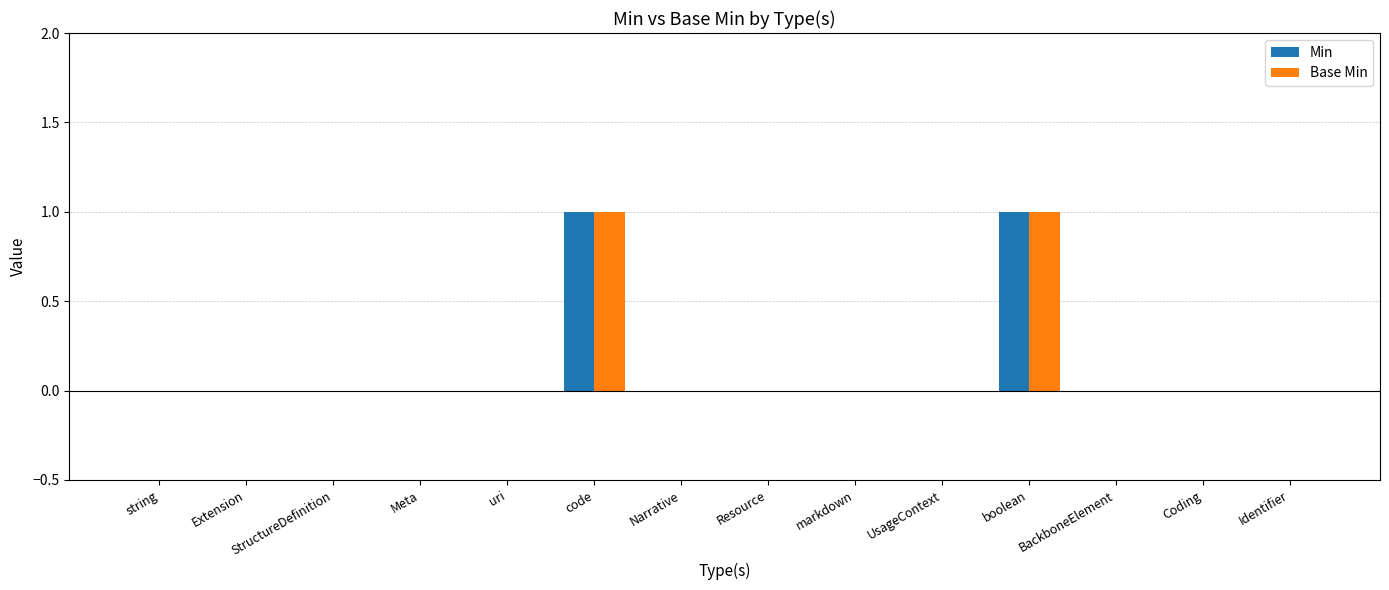

Reading left to right, extract all data points from this chart.

Min: 0	0	0	0	0	1	0	0	0	0	1	0	0	0
Base Min: 0	0	0	0	0	1	0	0	0	0	1	0	0	0